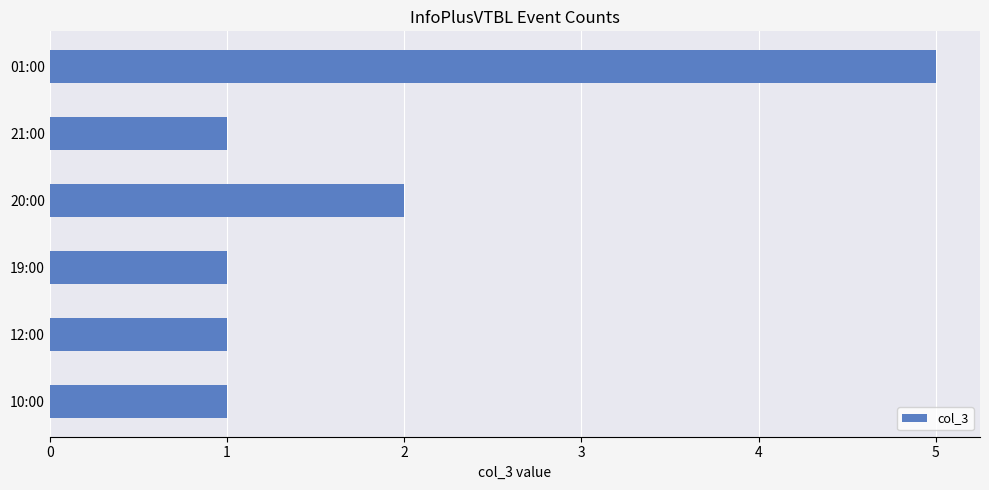

Where is the data nearest to the value 3?

20:00